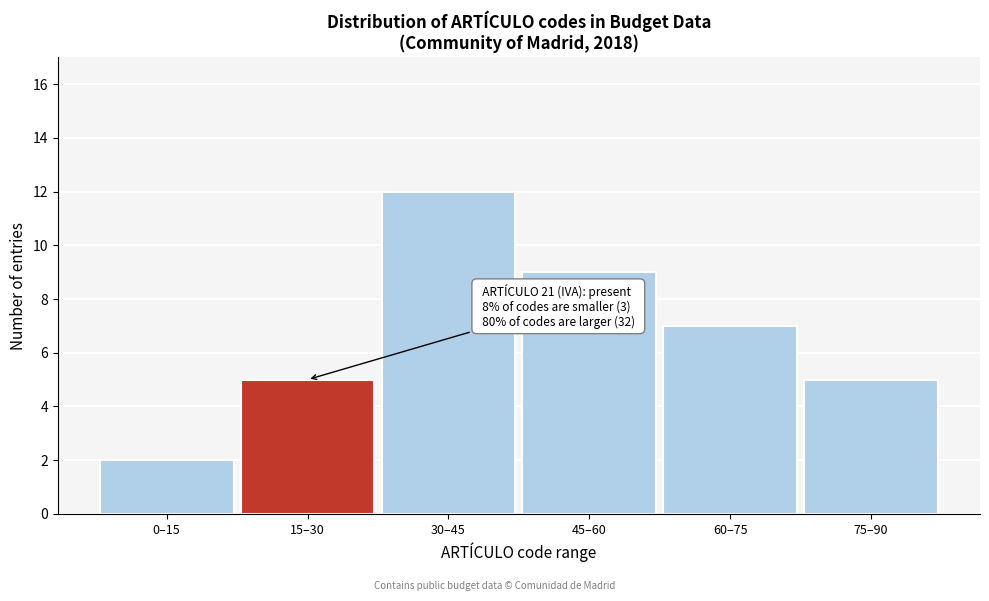

Reading right to left, what are all the values shown in this chart?

5	7	9	12	5	2